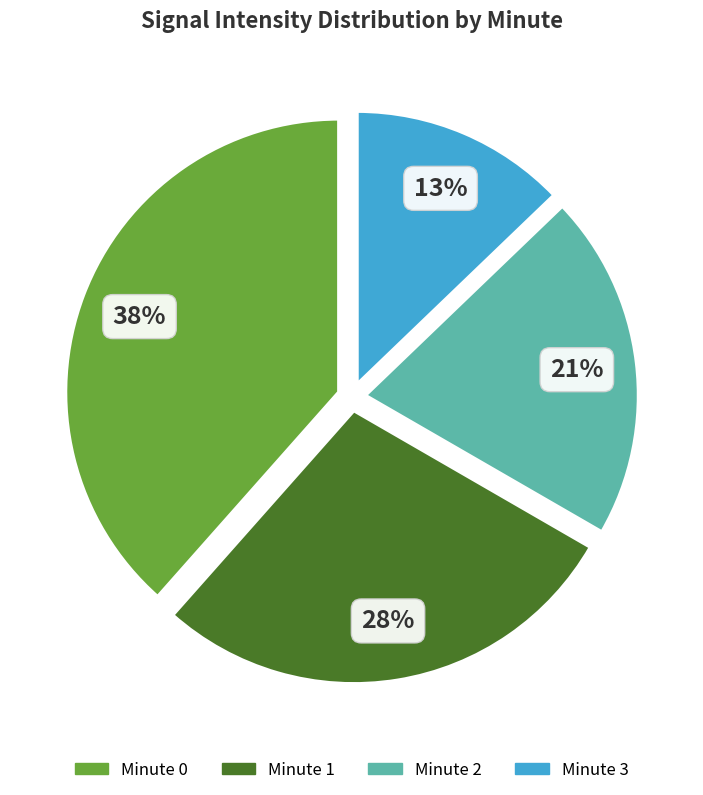

To the nearest percent, what is the difference between the Minute 3 and Minute 2 slice percentages?

8%